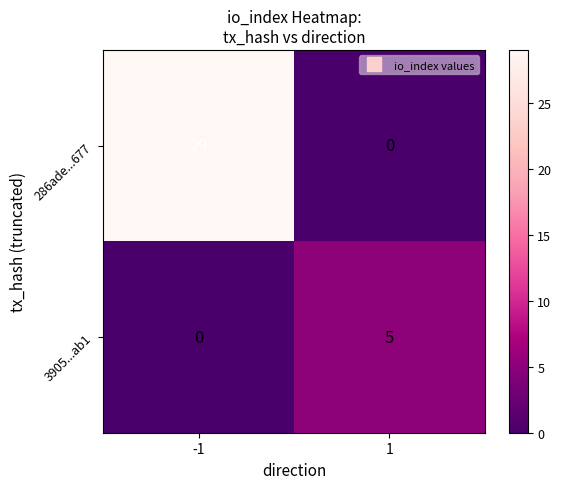

Rank the series by their maximum value, from highest to lowest.

286ade...677, 3905...ab1